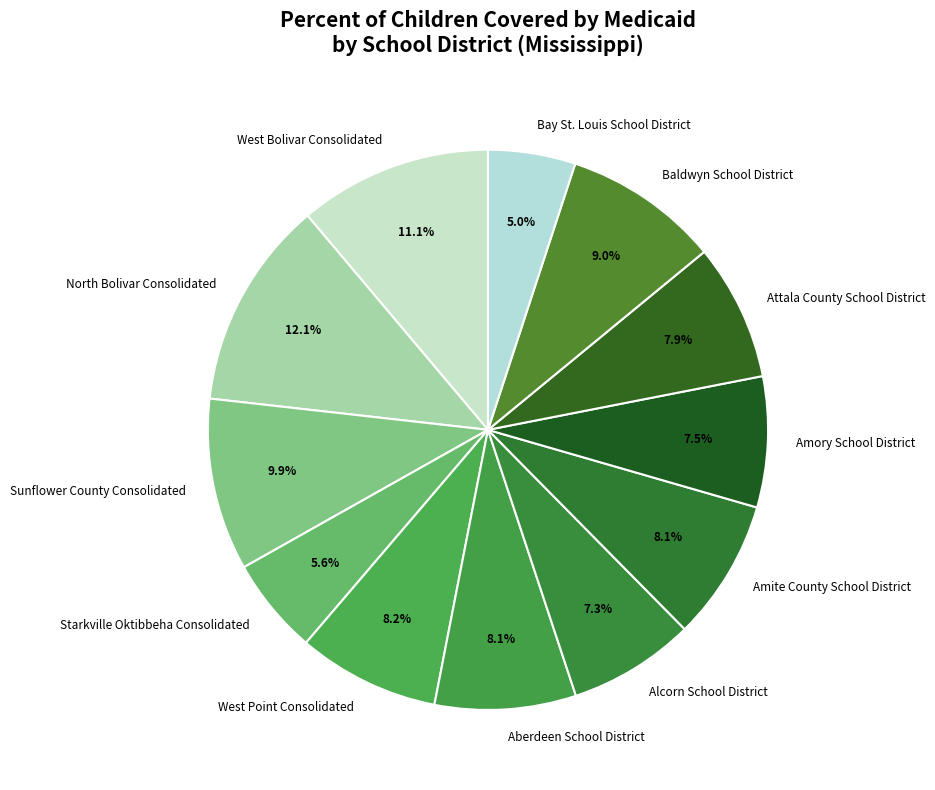

How many slices are in this pie chart?

12